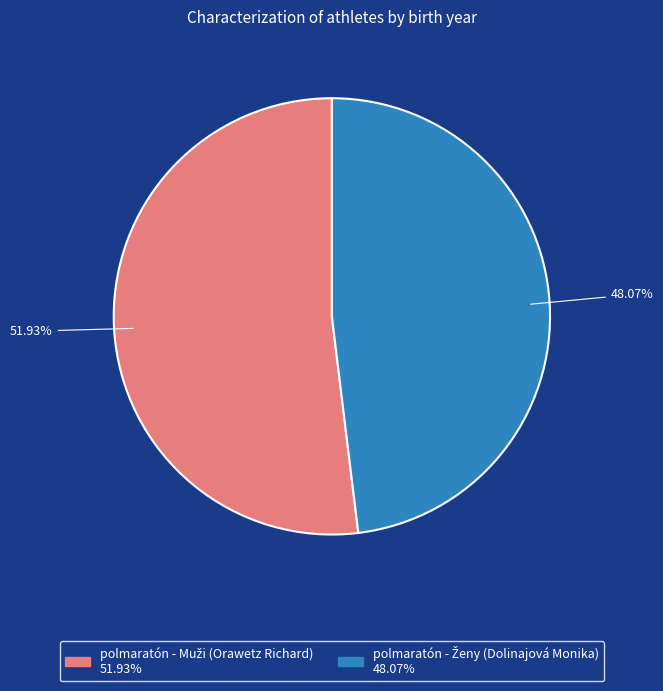

To the nearest percent, what is the difference between the largest and smallest slice percentages?

4%